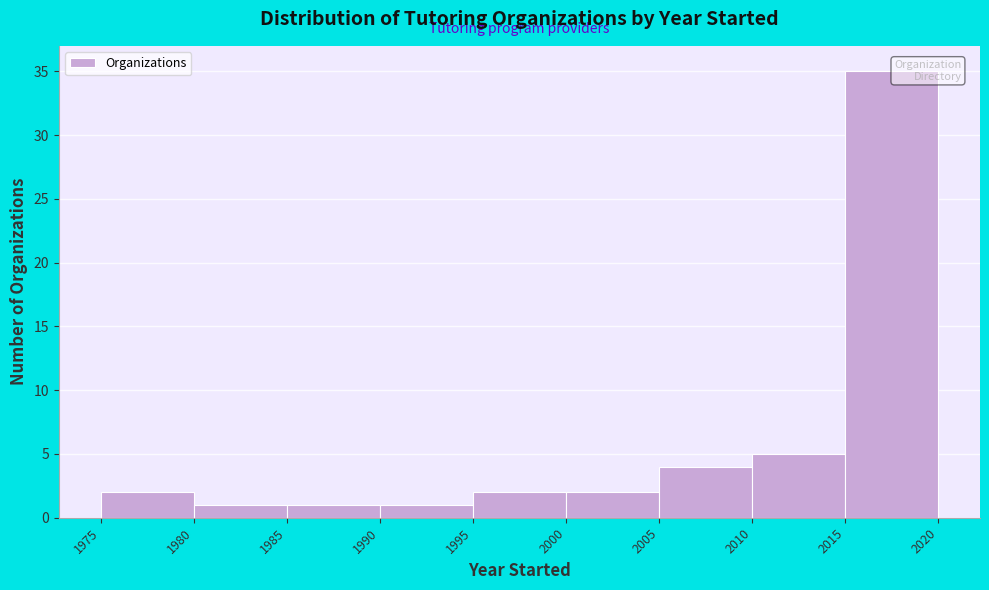

Over which range of the x-axis is the bar tallest?

2015 to 2020